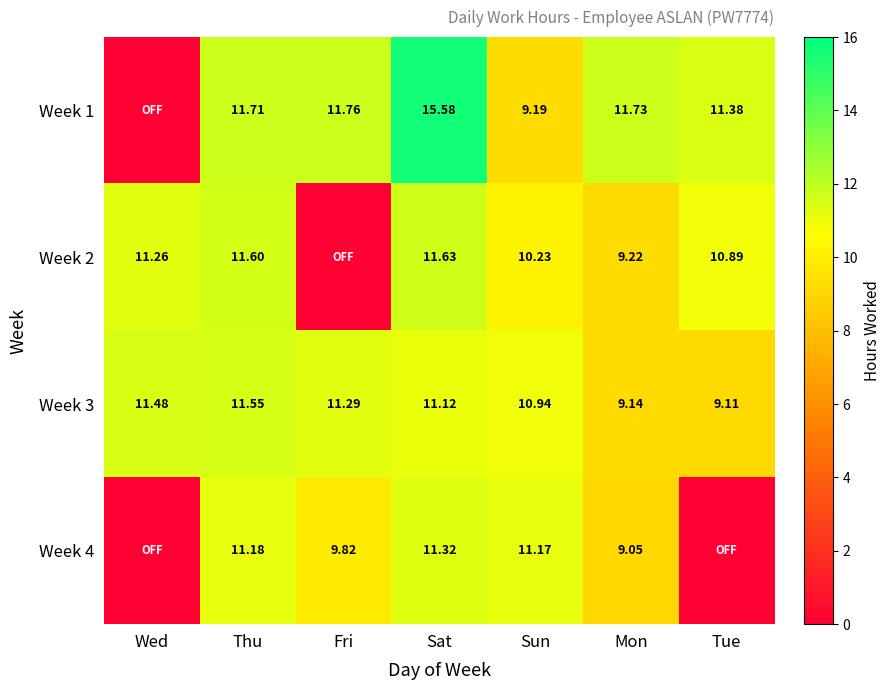

What is the total value across all series at Tue?

31.4